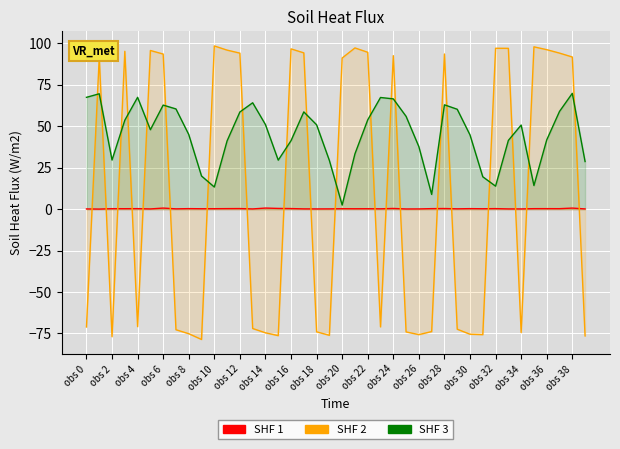

Is the value of SHF 1 at 31 greater than the value of SHF 3 at obs 12?

No